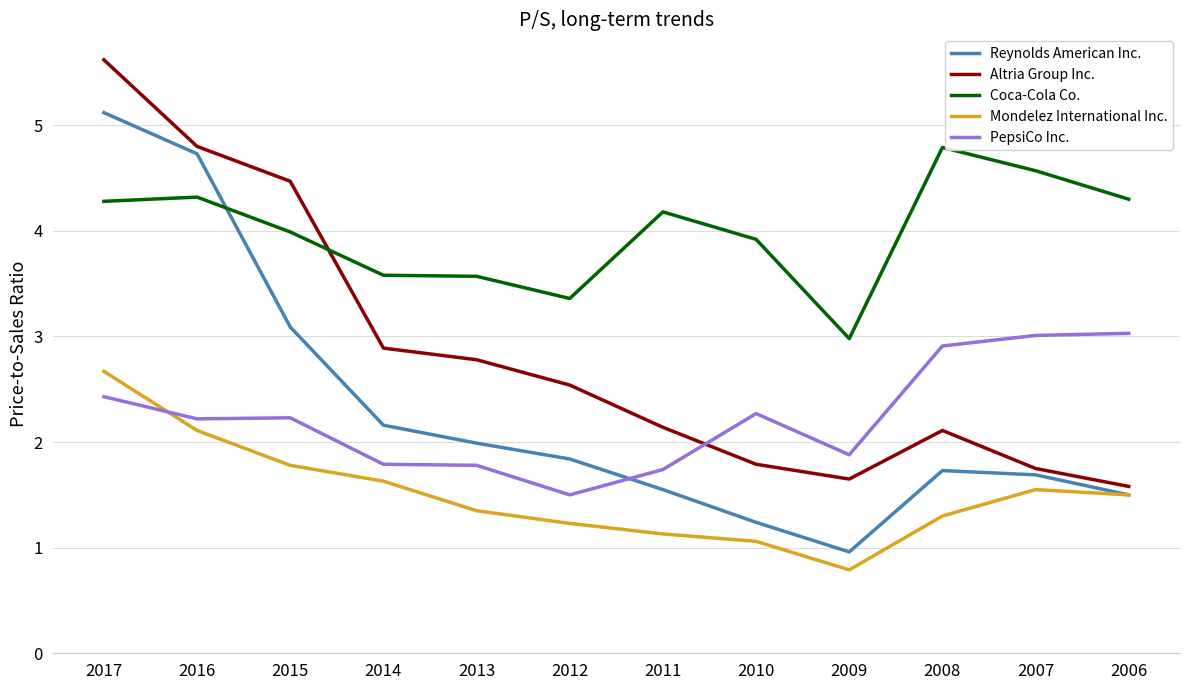

What is the spread (max minus min) of values at 2009?

2.2